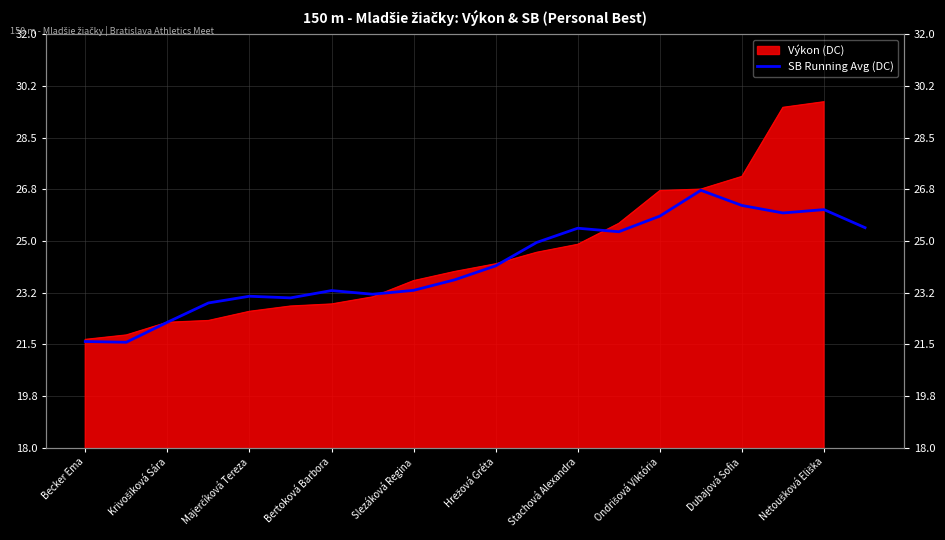

Does the chart display data point markers on the line(s)?

No